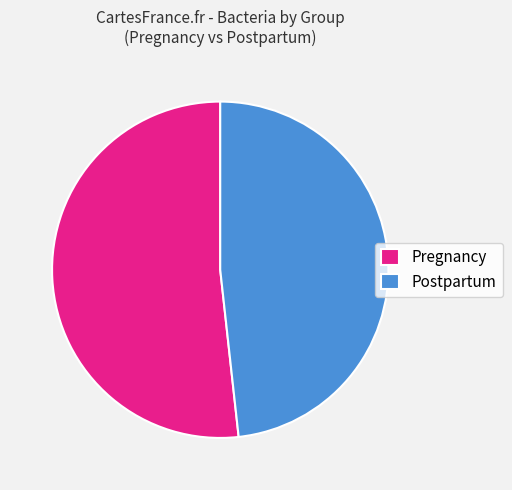

What is the largest slice in the pie chart?

Pregnancy